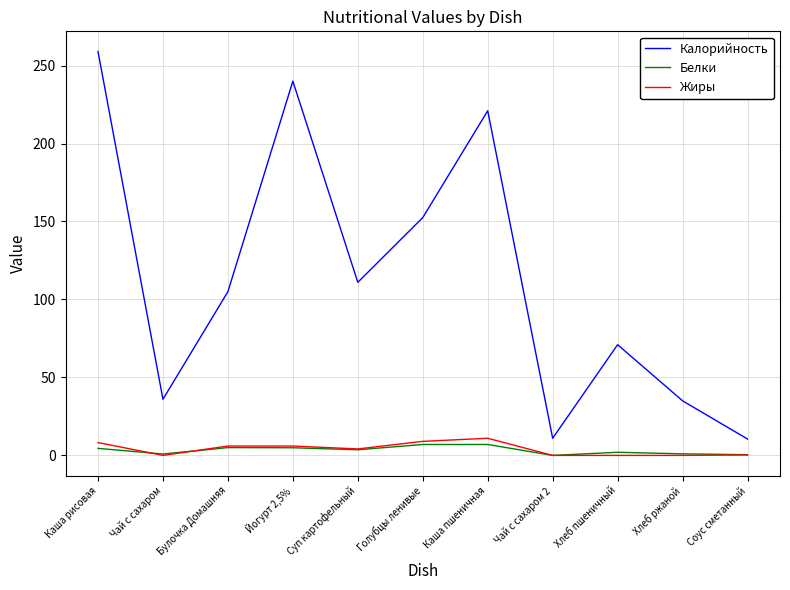

What is the approximate value of Калорийность at Хлеб ржаной?

35.0